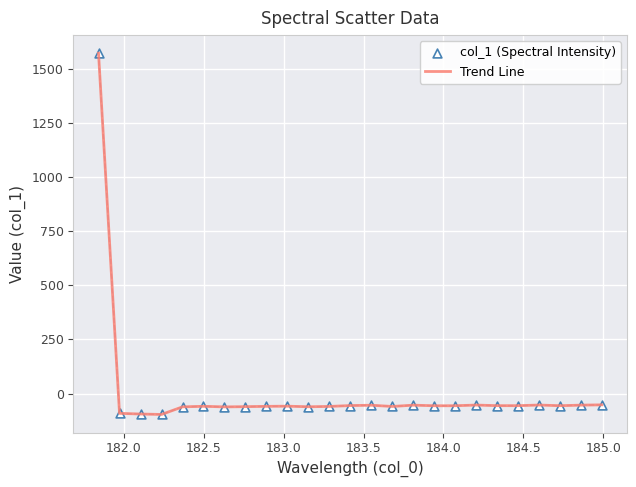

What is the greatest value displayed?

1570.8